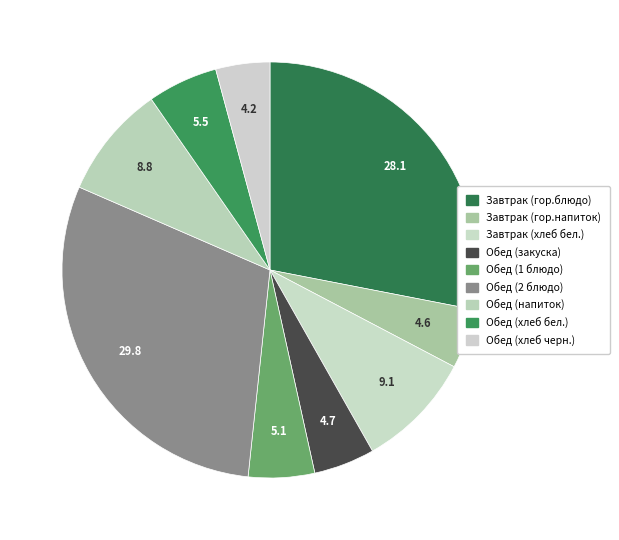

How many slices are in this pie chart?

9